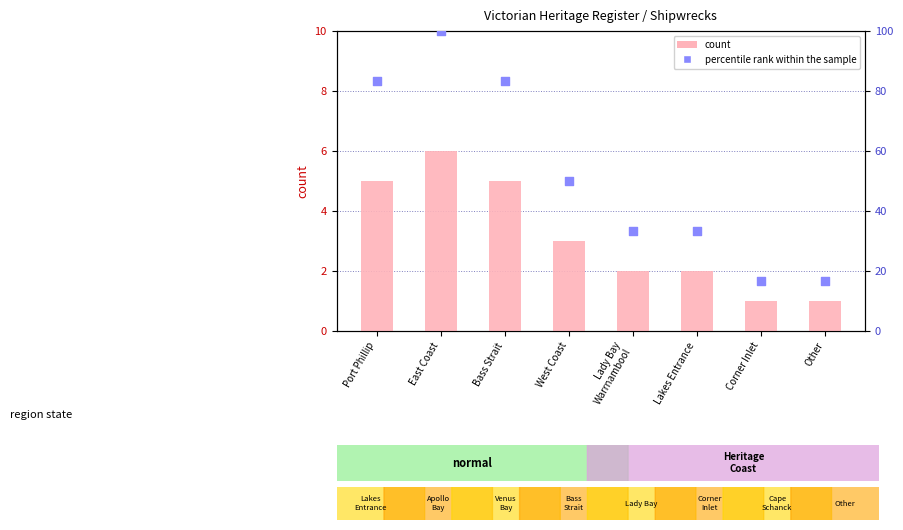

What is the total value across all series at Lady Bay
Warrnambool?

35.3